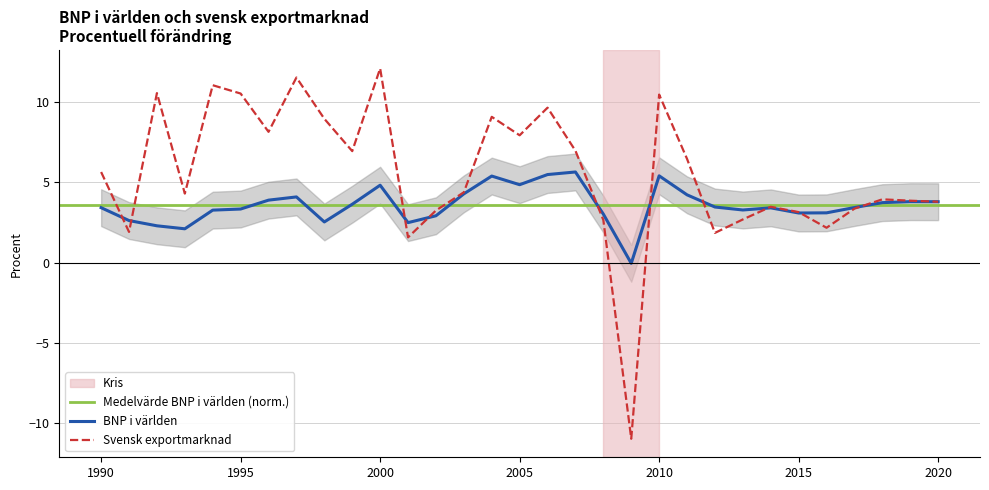

Reading left to right, extract all data points from this chart.

BNP i världen: 1990=3.4	1991=2.6	1992=2.3	1993=2.1	1994=3.3	1995=3.3	1996=3.9	1997=4.1	1998=2.5	1999=3.6	2000=4.8	2001=2.5	2002=2.9	2003=4.3	2004=5.4	2005=4.9	2006=5.5	2007=5.7	2008=3.0	2009=-0.1	2010=5.4	2011=4.2	2012=3.5	2013=3.3	2014=3.4	2015=3.1	2016=3.1	2017=3.4	2018=3.7	2019=3.8	2020=3.8
Svensk exportmarknad: 1990=5.6	1991=1.9	1992=10.6	1993=4.3	1994=11.1	1995=10.5	1996=8.2	1997=11.5	1998=9.0	1999=7.0	2000=12.1	2001=1.6	2002=3.2	2003=4.4	2004=9.1	2005=7.9	2006=9.7	2007=7.0	2008=2.7	2009=-11.0	2010=10.5	2011=6.5	2012=1.8	2013=2.7	2014=3.5	2015=3.1	2016=2.2	2017=3.4	2018=3.9	2019=3.9	2020=3.8